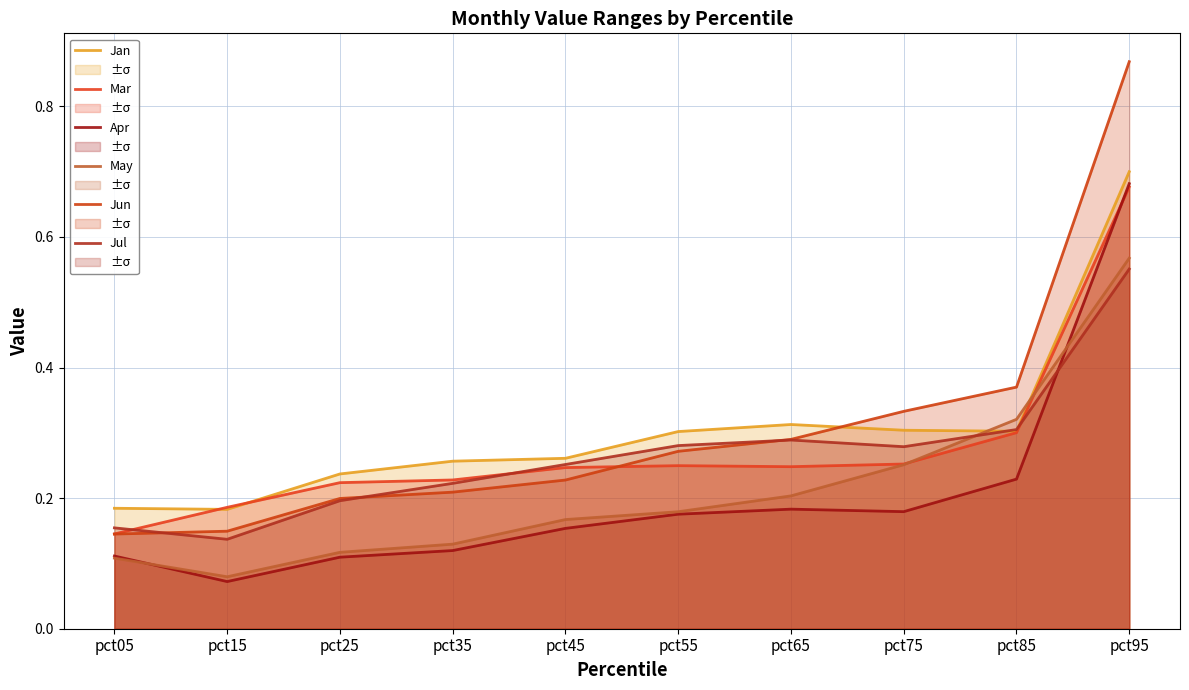

How many series are shown in this chart?

6